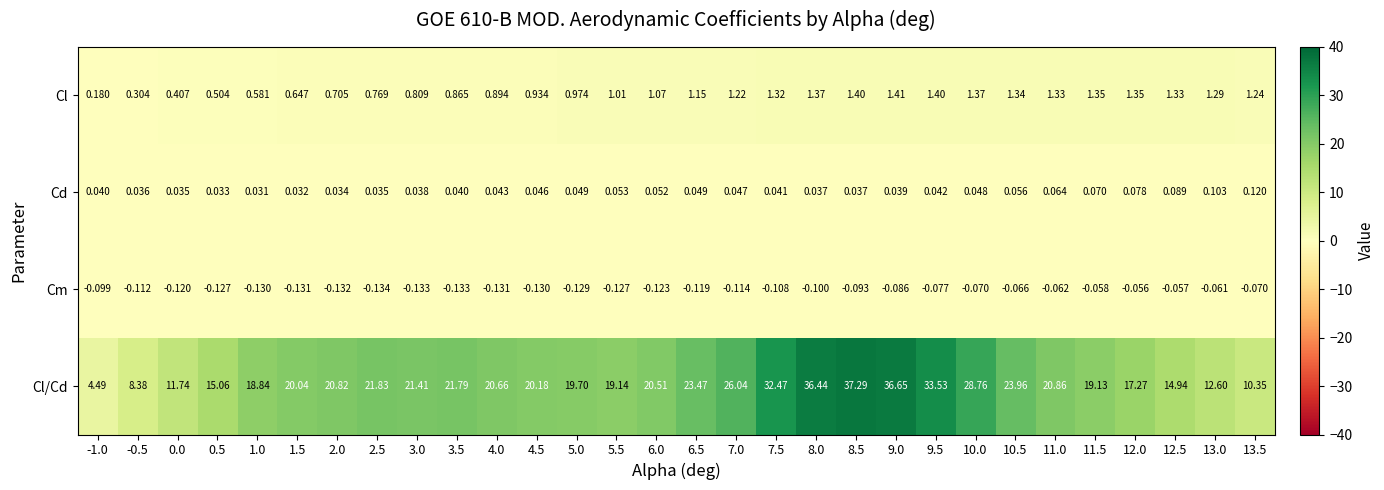

Rank the series by their maximum value, from highest to lowest.

Cl/Cd, Cl, Cd, Cm